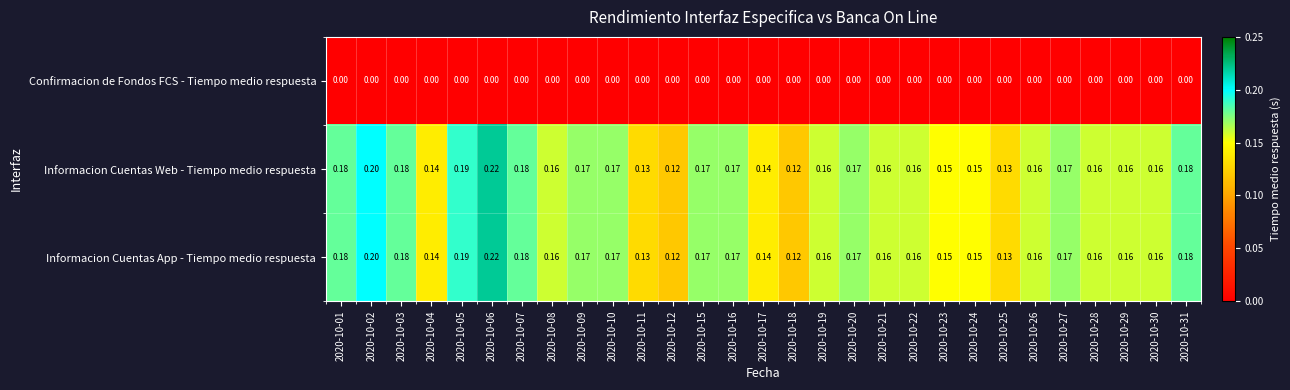

Is the value of Informacion Cuentas Web - Tiempo medio respuesta at 2020-10-16 greater than the value of Confirmacion de Fondos FCS - Tiempo medio respuesta at 2020-10-24?

Yes